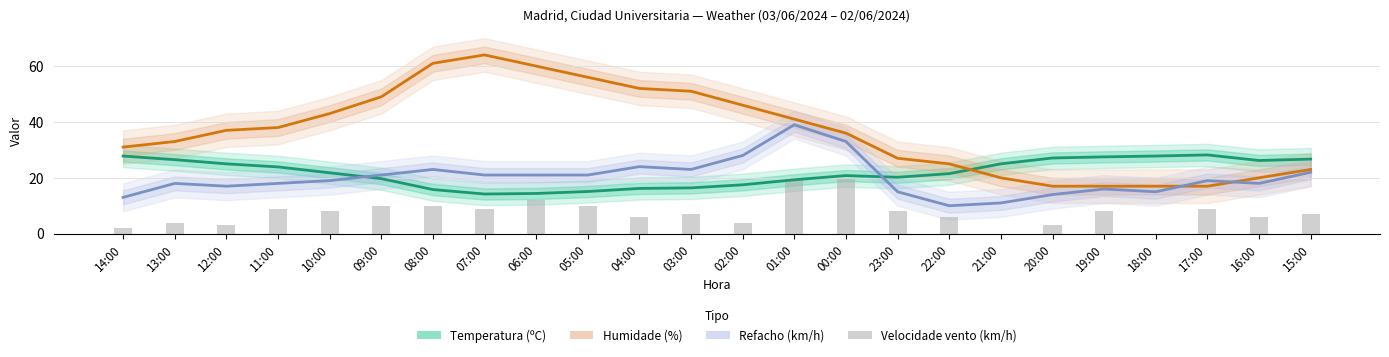

Reading left to right, extract all data points from this chart.

Temperatura (ºC): 14:00=27.8	13:00=26.5	12:00=25.0	11:00=23.9	10:00=21.8	09:00=19.7	08:00=15.8	07:00=14.2	06:00=14.4	05:00=15.1	04:00=16.2	03:00=16.4	02:00=17.5	01:00=19.3	00:00=20.8	23:00=20.2	22:00=21.5	21:00=25.0	20:00=27.1	19:00=27.5	18:00=27.8	17:00=28.2	16:00=26.2	15:00=26.7
Humidade (%): 14:00=31.0	13:00=33.0	12:00=37.0	11:00=38.0	10:00=43.0	09:00=49.0	08:00=61.0	07:00=64.0	06:00=60.0	05:00=56.0	04:00=52.0	03:00=51.0	02:00=46.0	01:00=41.0	00:00=36.0	23:00=27.0	22:00=25.0	21:00=20.0	20:00=17.0	19:00=17.0	18:00=17.0	17:00=17.0	16:00=20.0	15:00=23.0
Refacho (km/h): 14:00=13.0	13:00=18.0	12:00=17.0	11:00=18.0	10:00=19.0	09:00=21.0	08:00=23.0	07:00=21.0	06:00=21.0	05:00=21.0	04:00=24.0	03:00=23.0	02:00=28.0	01:00=39.0	00:00=33.0	23:00=15.0	22:00=10.0	21:00=11.0	20:00=14.0	19:00=16.0	18:00=15.0	17:00=19.0	16:00=18.0	15:00=22.0
Velocidade vento (km/h): 14:00=2.0	13:00=4.0	12:00=3.0	11:00=9.0	10:00=8.0	09:00=10.0	08:00=10.0	07:00=9.0	06:00=12.0	05:00=10.0	04:00=6.0	03:00=7.0	02:00=4.0	01:00=20.0	00:00=20.0	23:00=8.0	22:00=6.0	21:00=0.0	20:00=3.0	19:00=8.0	18:00=0.0	17:00=9.0	16:00=6.0	15:00=7.0